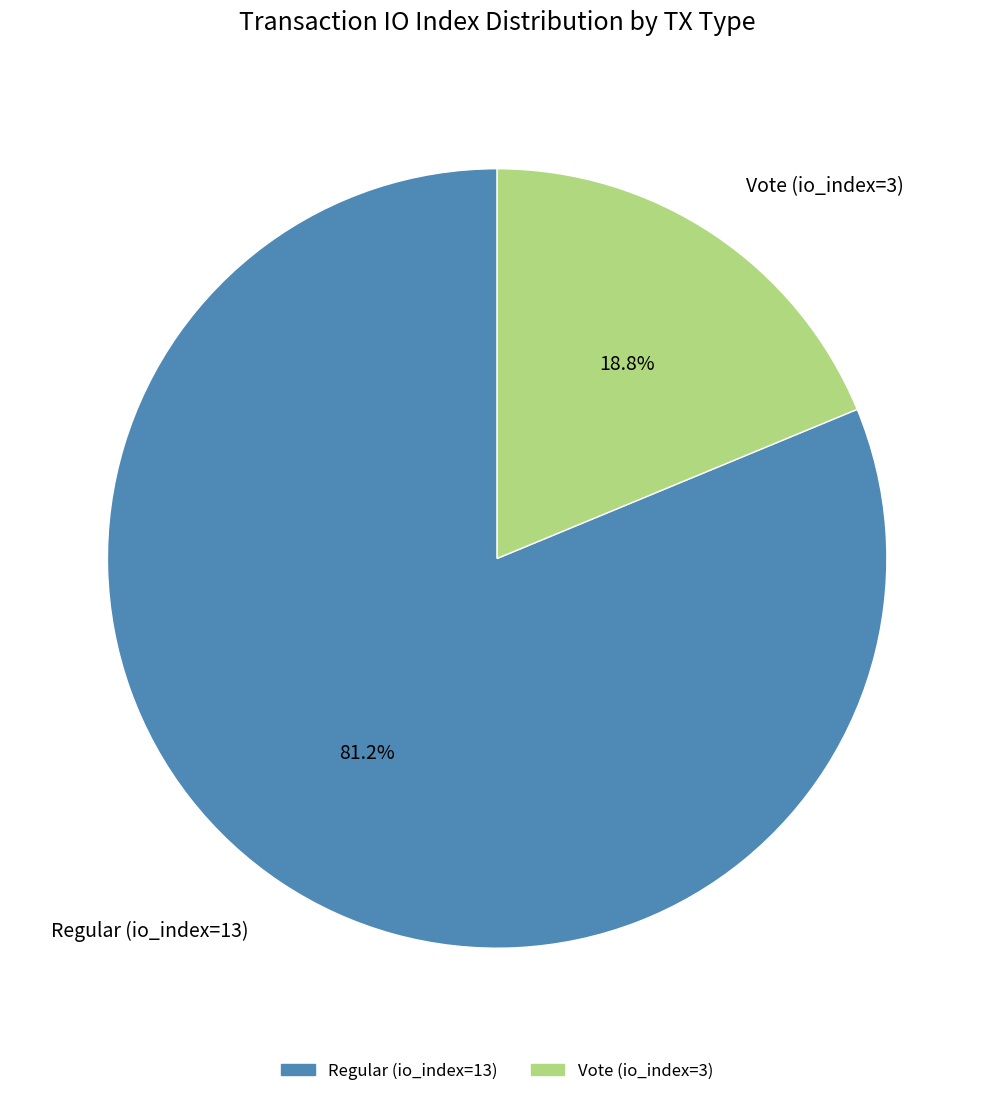

What is the smallest slice in the pie chart?

Vote (io_index=3)